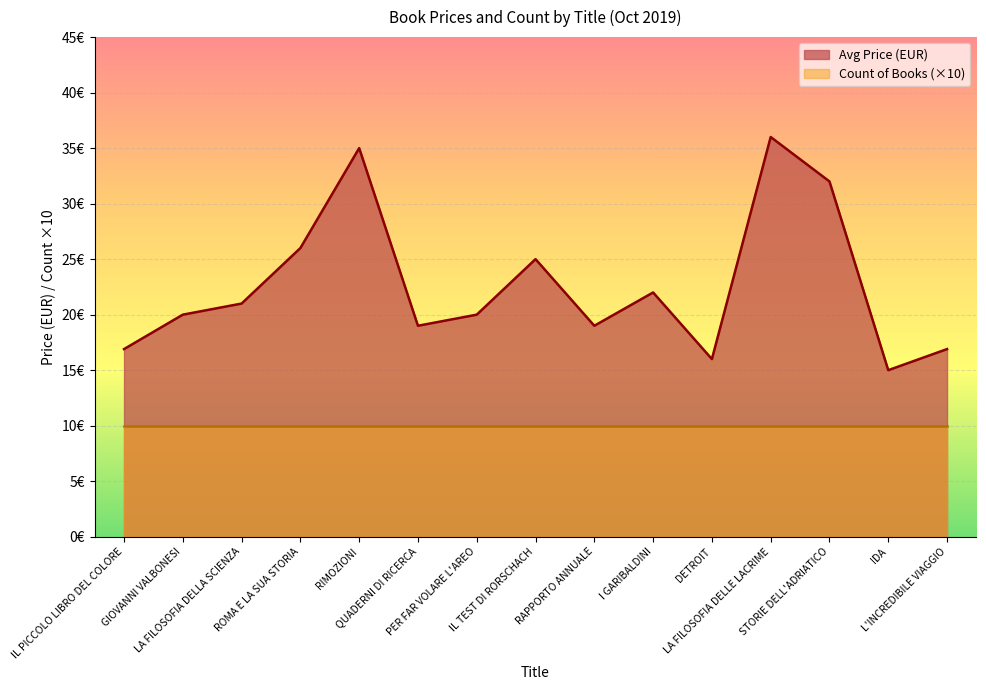

How many categories are shown in the chart?

15